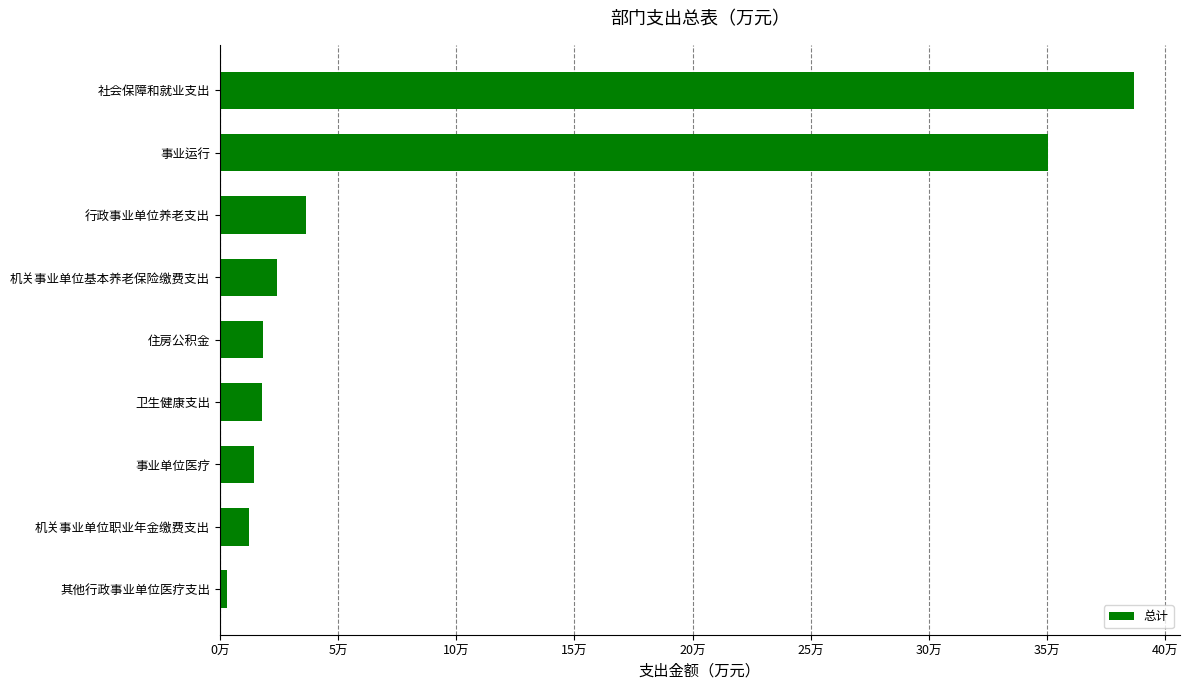

Which category has the lowest value across all series?

其他行政事业单位医疗支出